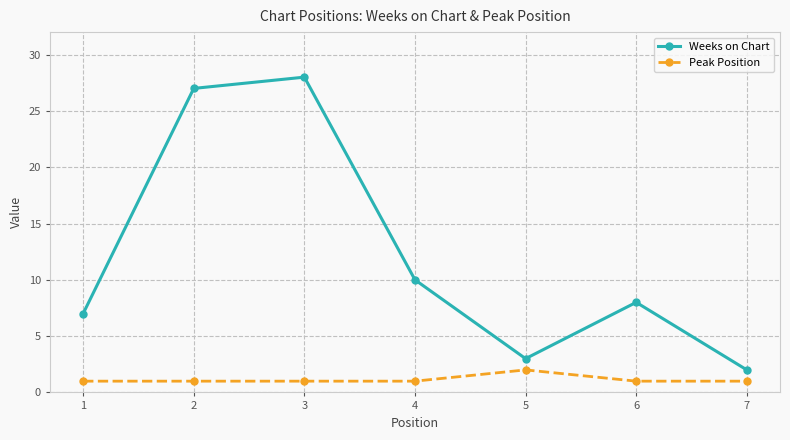

At which category is the sum across all series the highest?

3